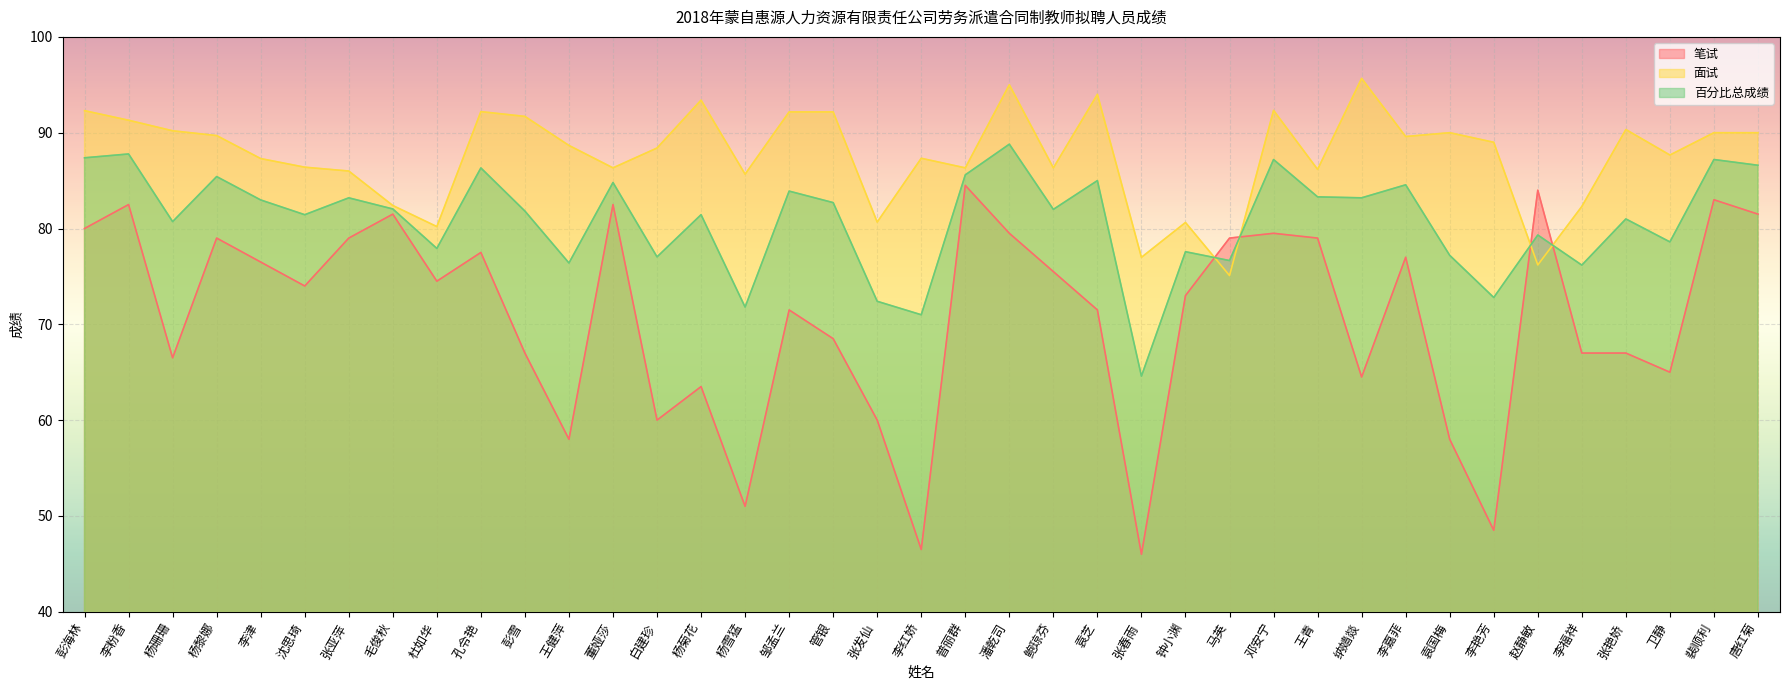

How many lines are shown in the chart?

3